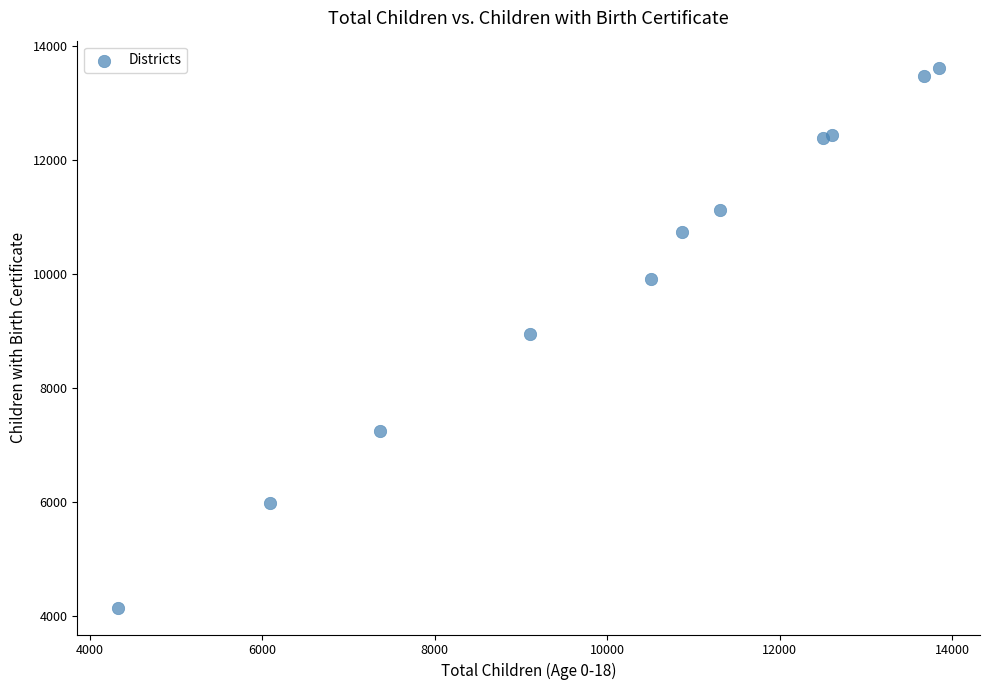

What is the range of Y values (max minus min)?

9468